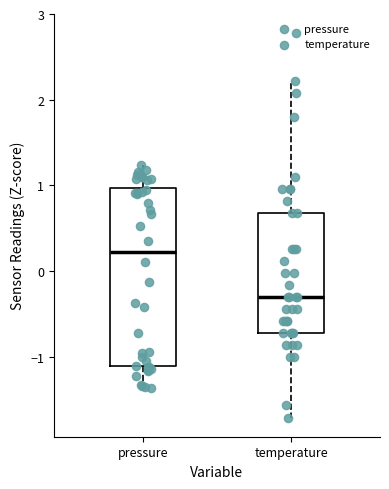

Which box's median line is the highest?

pressure